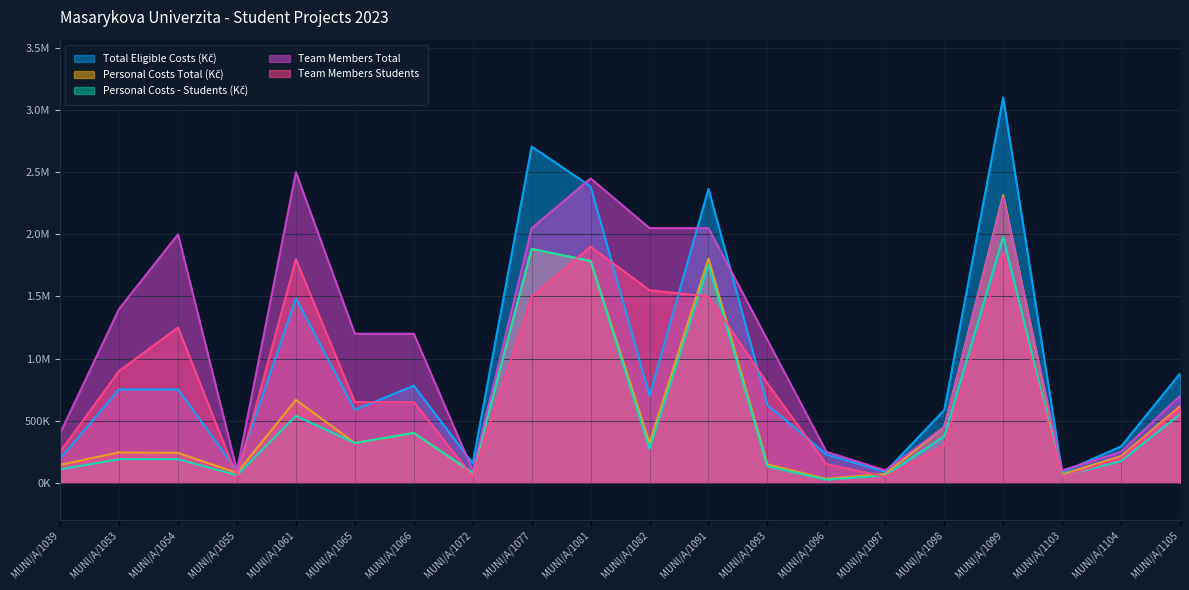

What is the value of the Total Eligible Costs (Kč) point at the 3rd from the left?

751700.0